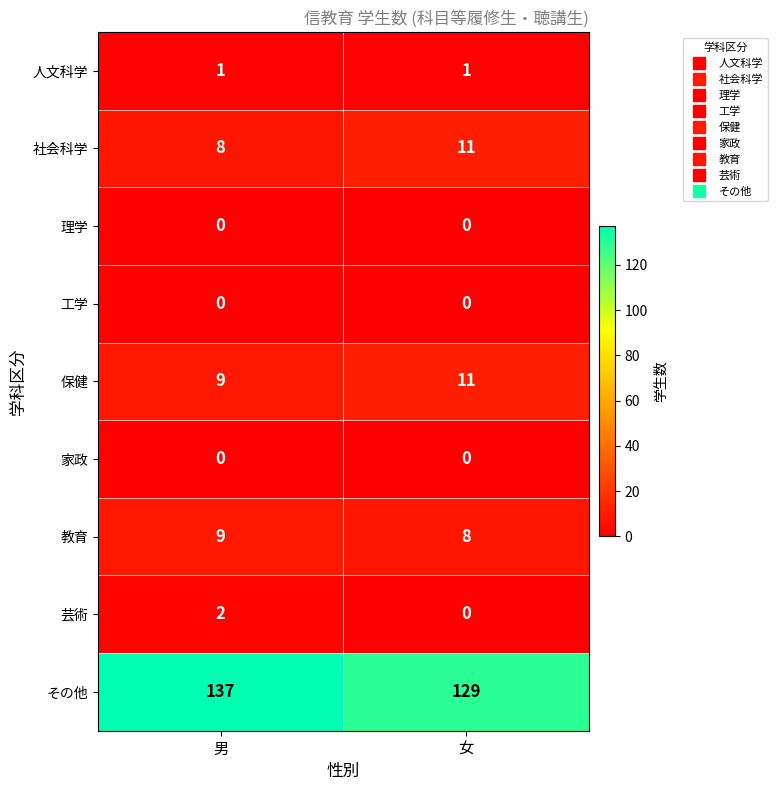

True or false: 人文科学 has a value of 1 at 女.

True